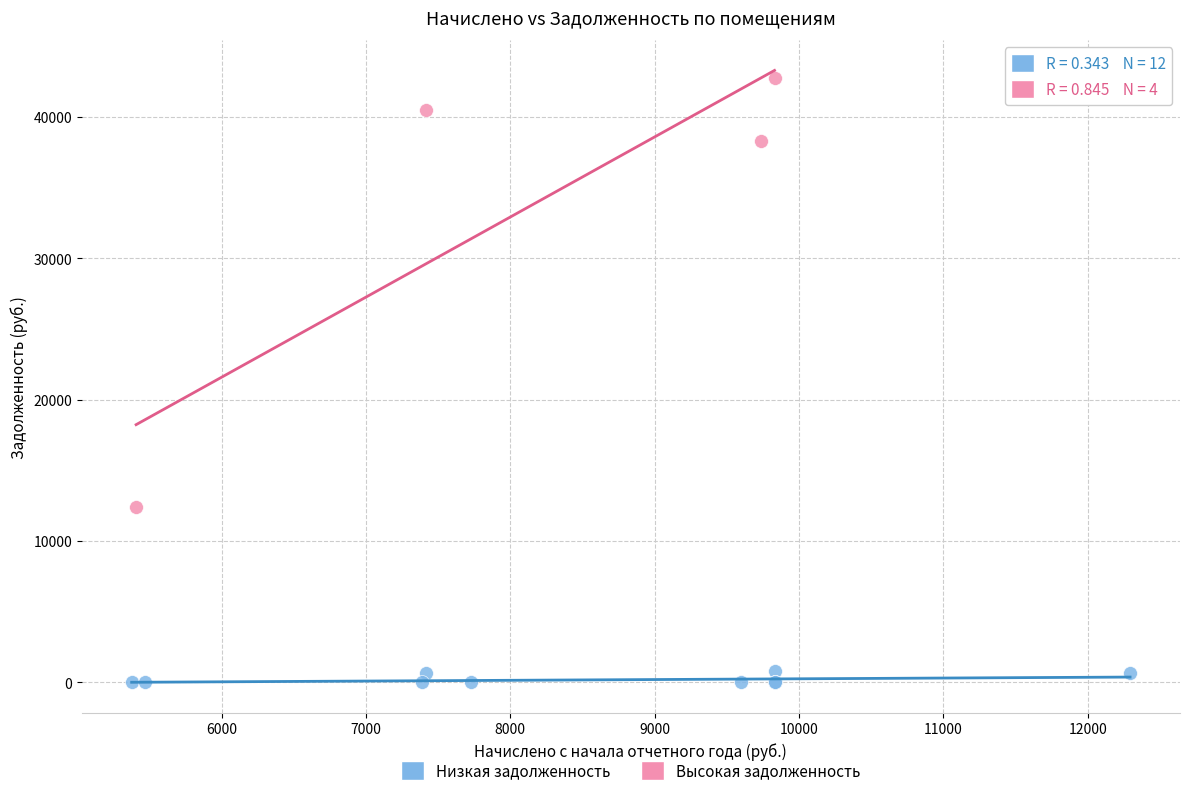

Which series contains the highest Y value?

Высокая задолженность